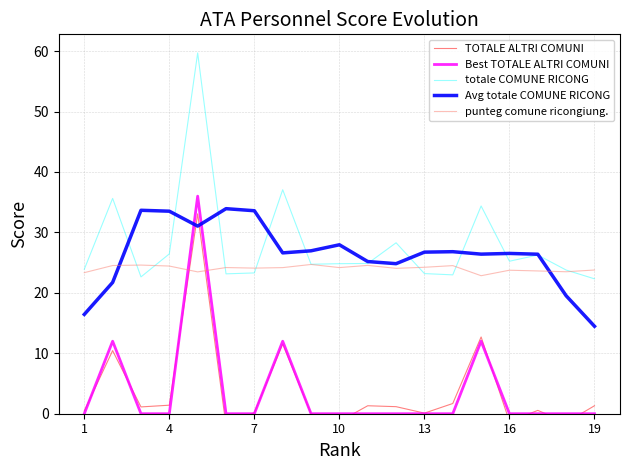

Is it true that Best TOTALE ALTRI COMUNI equals 0.0 at 19?

True